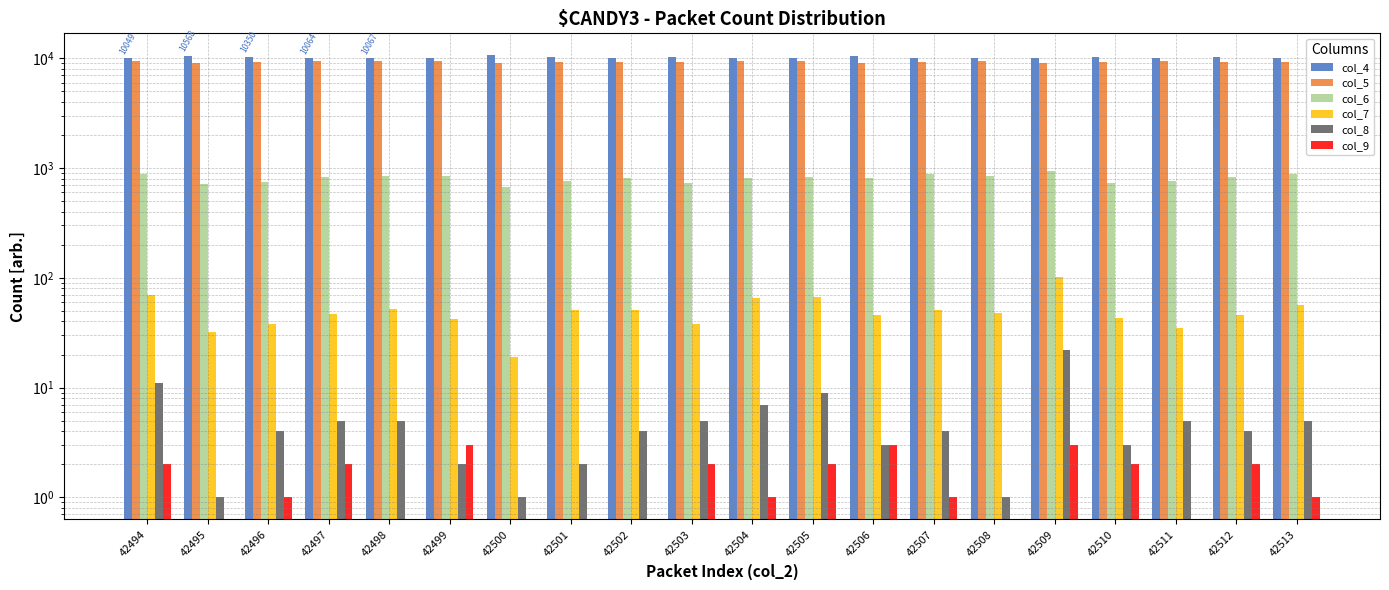

Read the col_7 value at 42495.

32